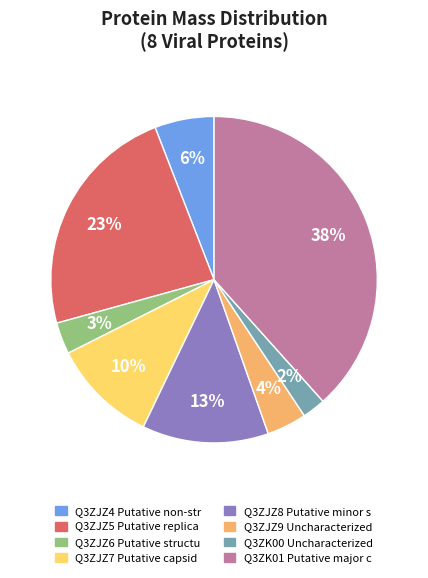

How many slices are in this pie chart?

8